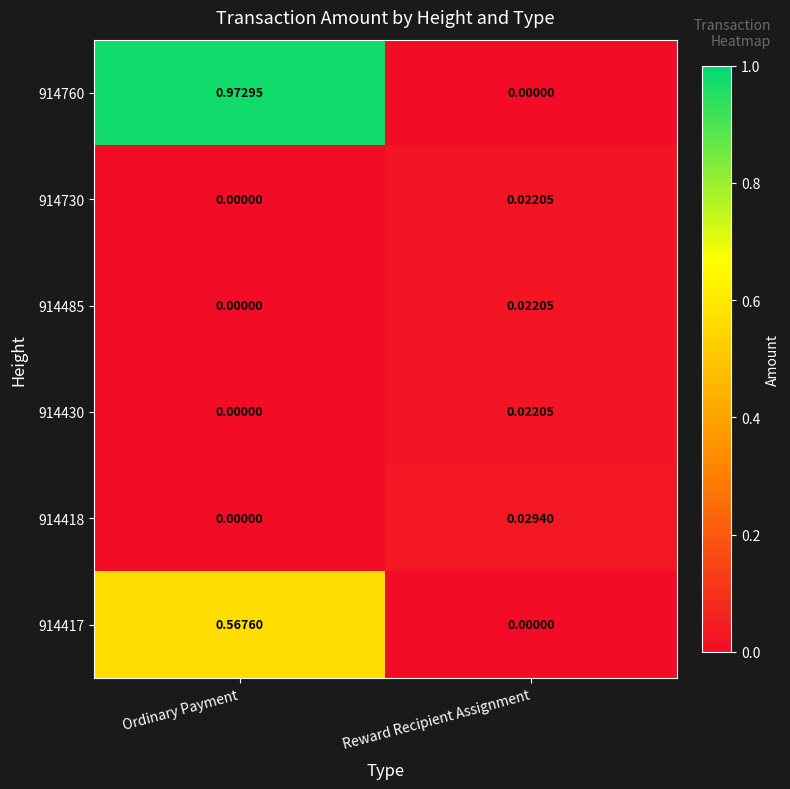

Which series has the widest spread of values?

914760